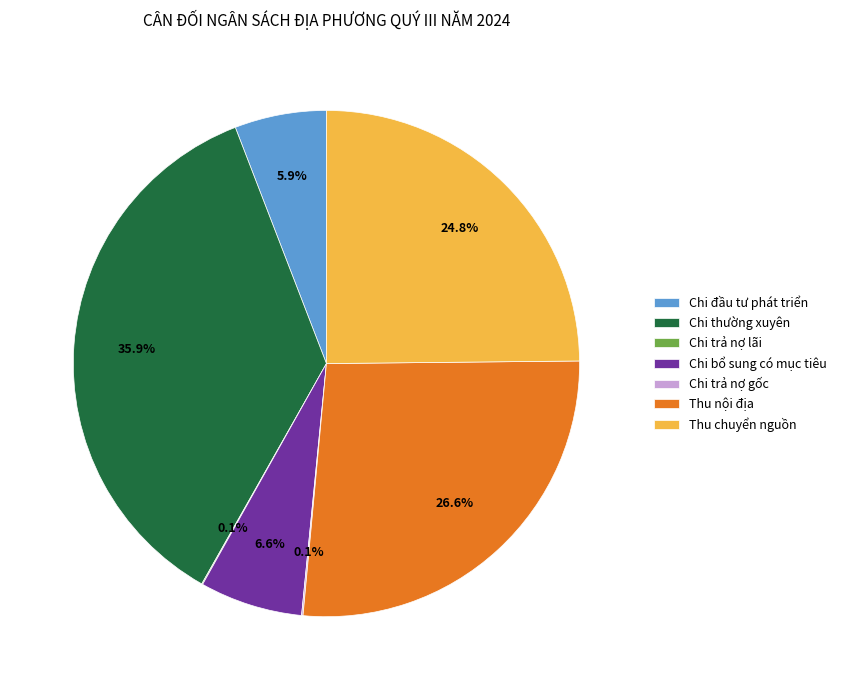

Combined, do Thu nội địa and Thu chuyển nguồn account for over 50%?

Yes